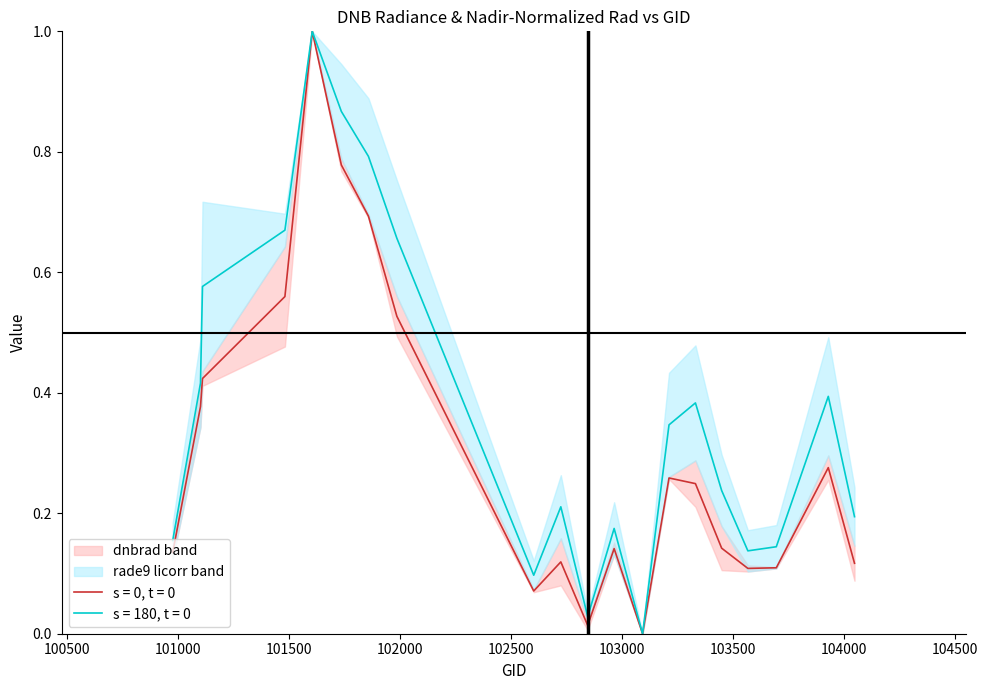

Reading right to left, extract all data points from this chart.

dnbrad: 104046=0.1	103928=0.3	103694=0.1	103566=0.1	103448=0.1	103330=0.2	103211=0.3	103092=0.0	102964=0.1	102845=0.0	102724=0.1	102602=0.1	101986=0.5	101858=0.7	101736=0.8	101605=1.0	101482=0.6	101111=0.4	101102=0.4	100977=0.1
rade9_mult_nadir_norm: 104046=0.2	103928=0.4	103694=0.1	103566=0.1	103448=0.2	103330=0.4	103211=0.3	103092=0.0	102964=0.2	102845=0.0	102724=0.2	102602=0.1	101986=0.7	101858=0.8	101736=0.9	101605=1.0	101482=0.7	101111=0.6	101102=0.4	100977=0.2